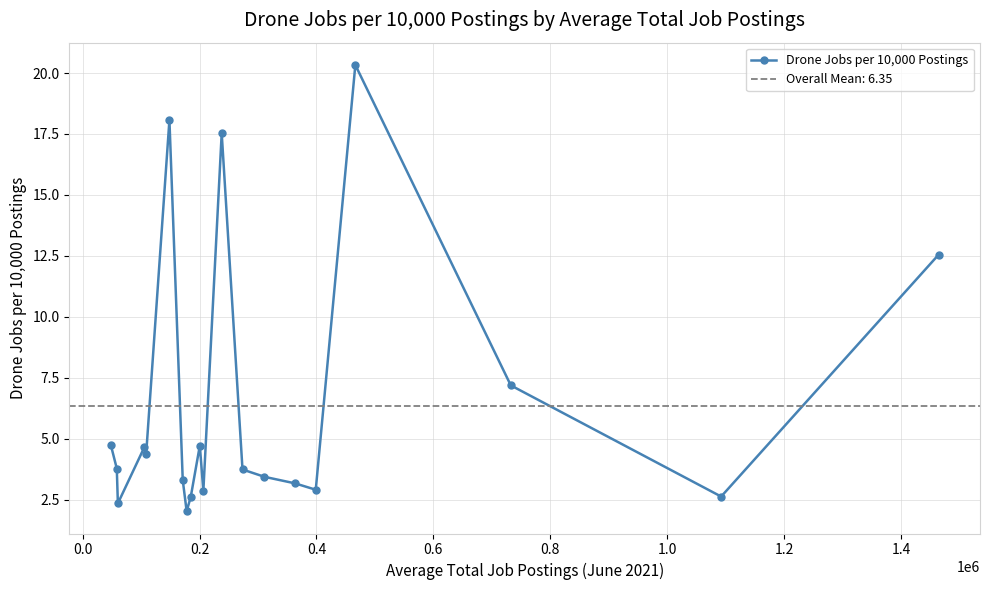

What is the maximum value shown in the chart?

20.3